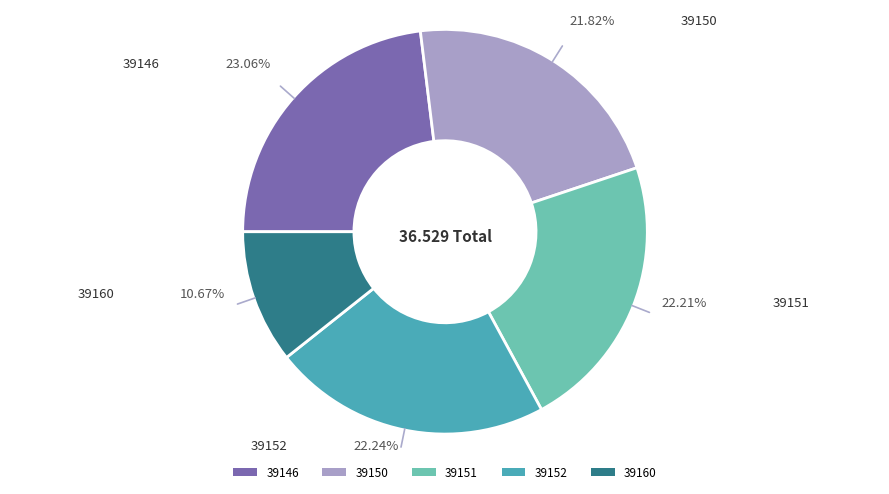

Does any single category account for the majority?

No